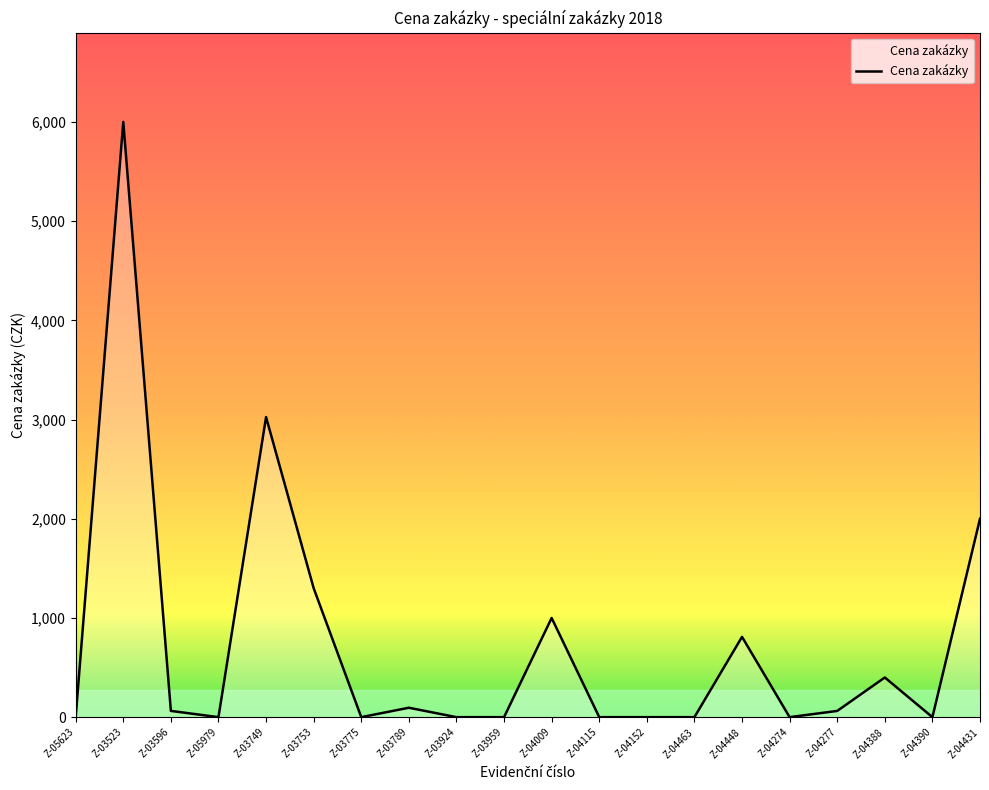

The chart shows a value of 2007.5 at Z-03775. True or false?

False